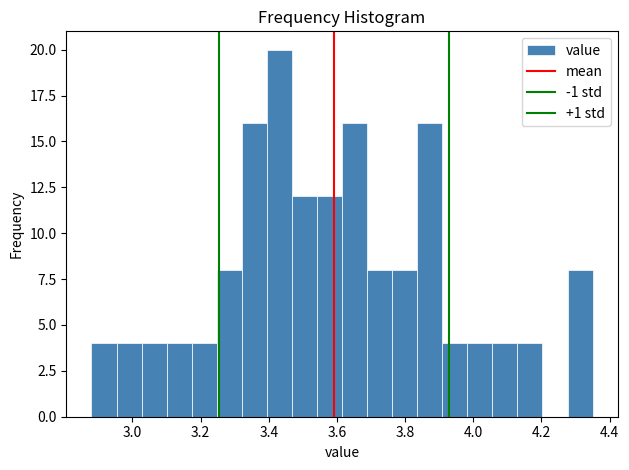

Read against the x-axis, roughly where is the centre of the tallest bar?

3.44